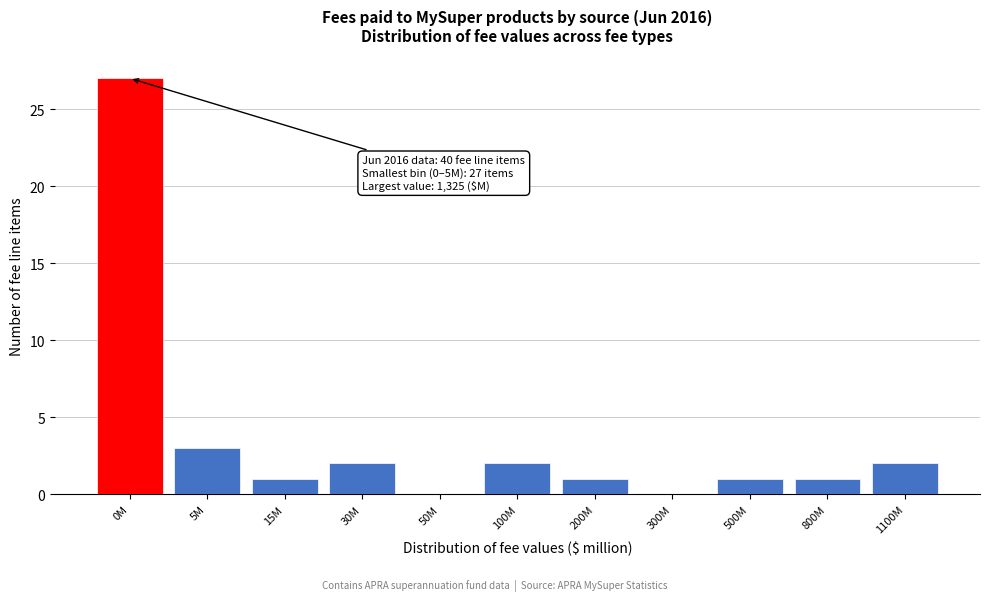

Reading right to left, transcribe all the data shown in this chart.

1100M=2	800M=1	500M=1	300M=0	200M=1	100M=2	50M=0	30M=2	15M=1	5M=3	0M=27